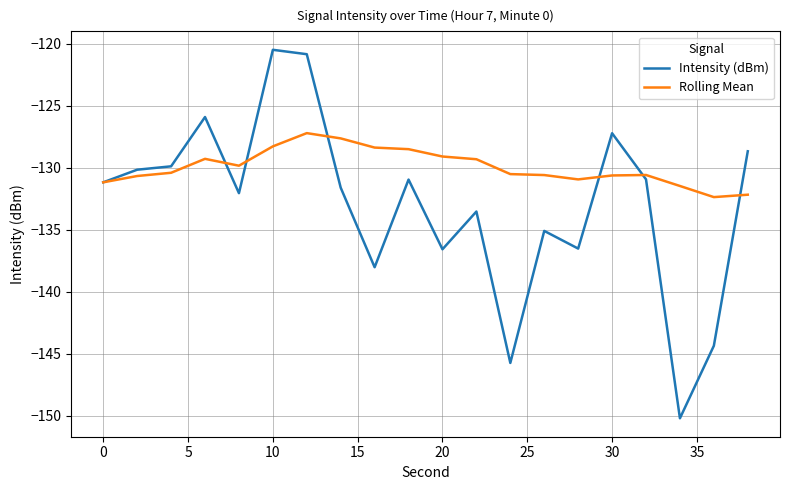

List the series in order of their overall mean, highest first.

Rolling Mean, Intensity (dBm)